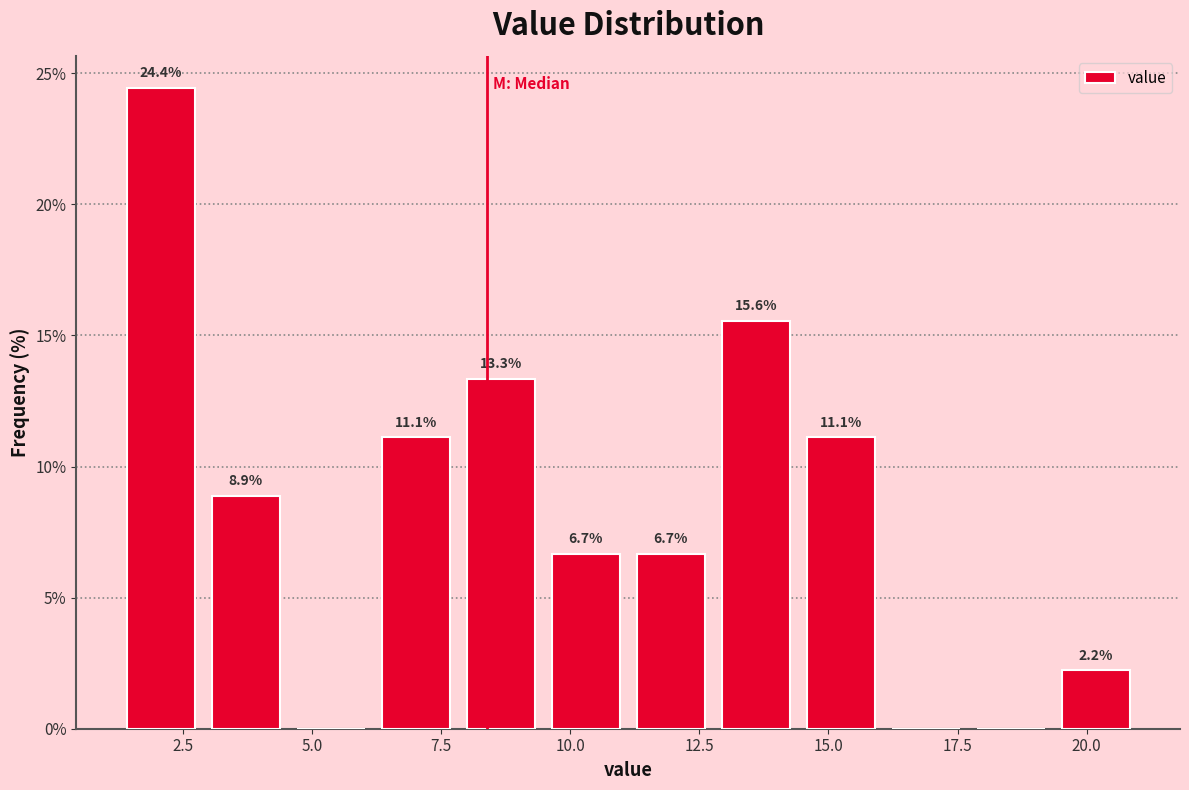

Read against the x-axis, roughly where is the centre of the tallest bar?

2.0